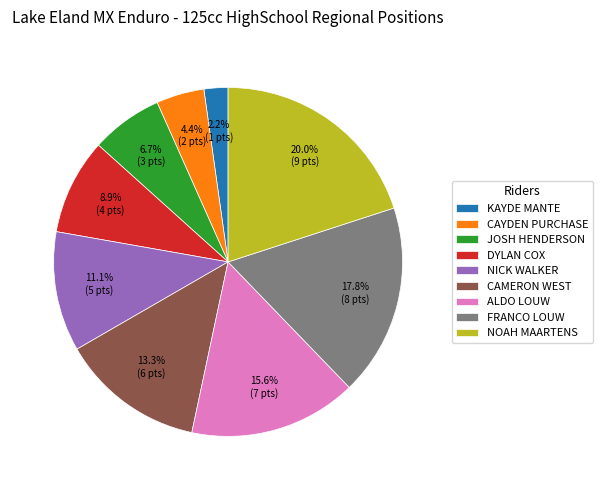

Rank the categories by value from lowest to highest.

KAYDE MANTE, CAYDEN PURCHASE, JOSH HENDERSON, DYLAN COX, NICK WALKER, CAMERON WEST, ALDO LOUW, FRANCO LOUW, NOAH MAARTENS